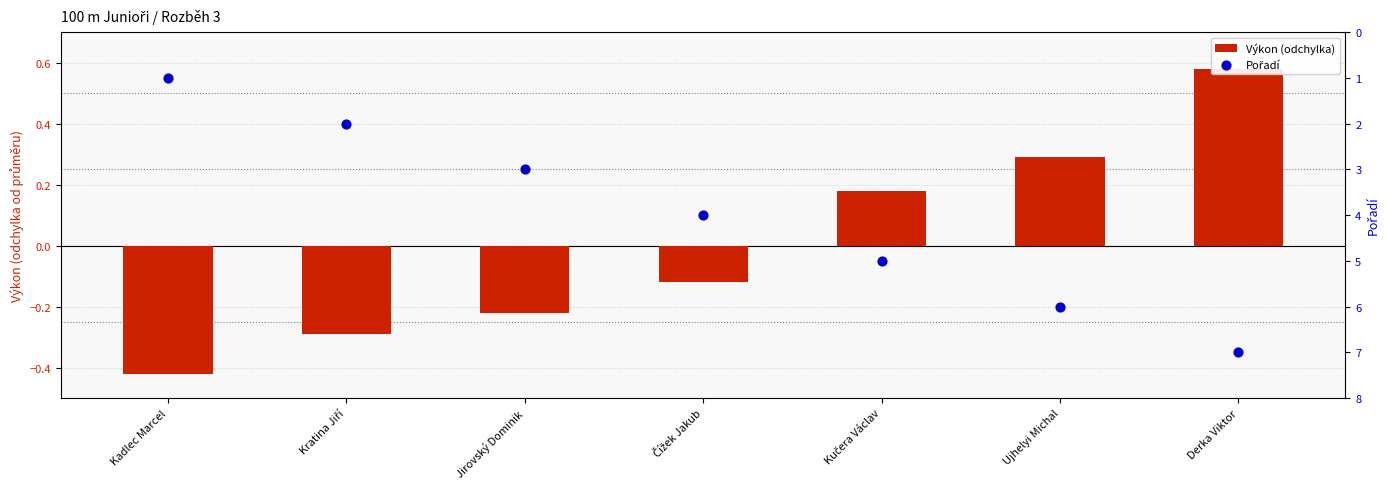

What is the total value across all series at Derka Viktor?

7.6